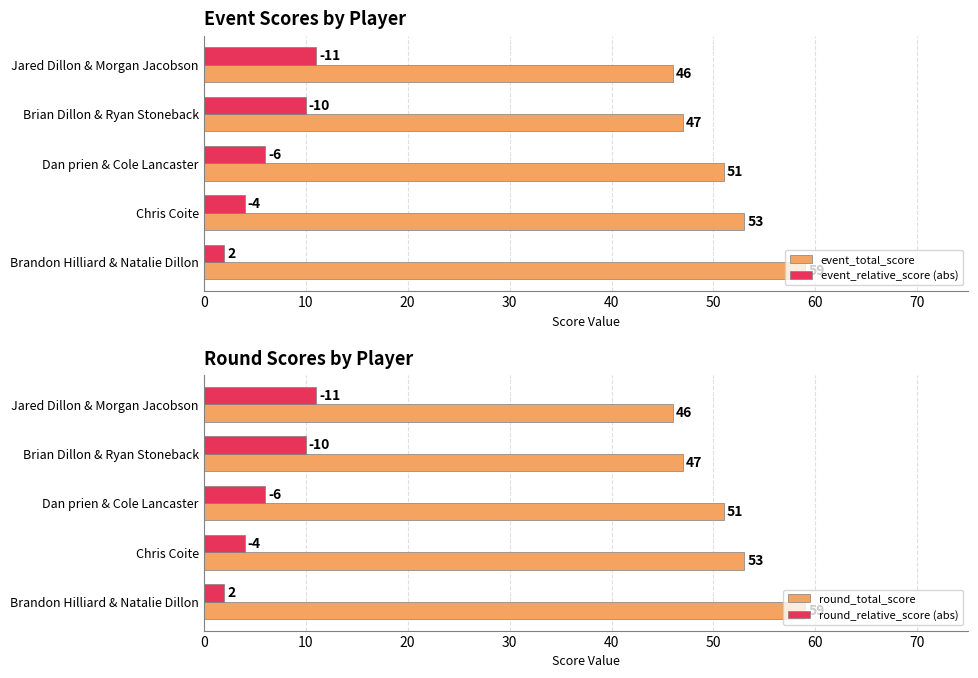

Is it true that event_relative_score (abs) equals 3 at Brian Dillon & Ryan Stoneback?

False